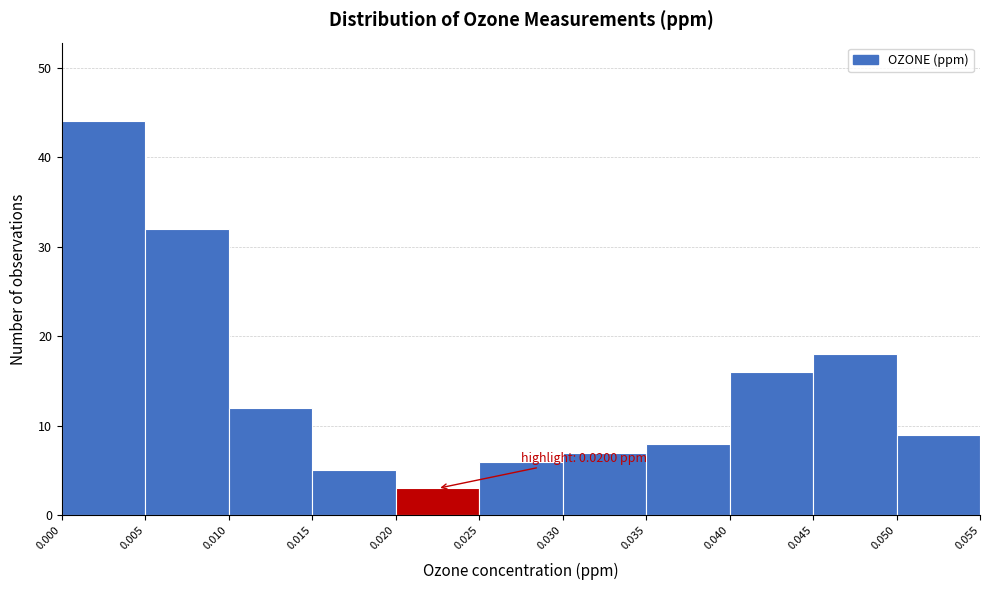

Over which range of the x-axis is the bar tallest?

0.000 to 0.005